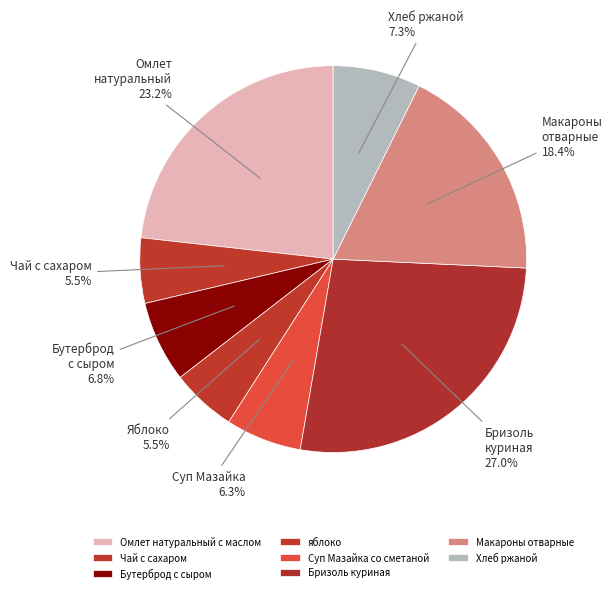

Between Чай с сахаром and Макароны отварные, which is larger?

Макароны отварные